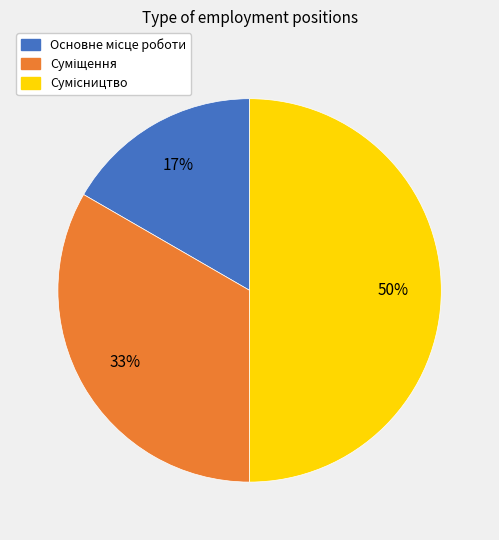

To the nearest percent, what is the average slice percentage?

33%